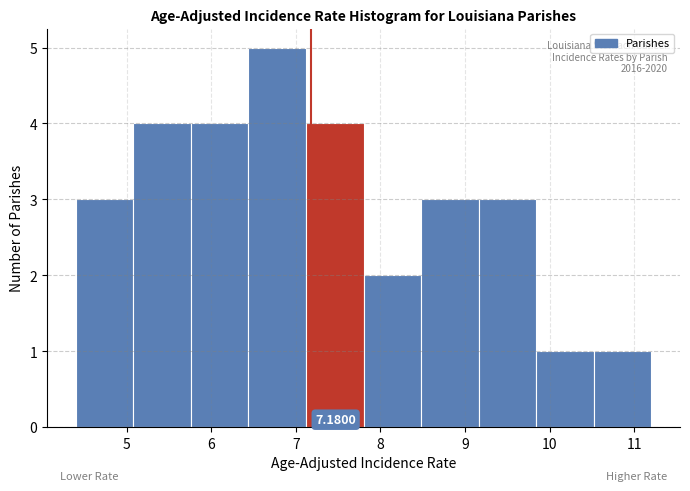

Over which range of the x-axis is the bar tallest?

6.44 to 7.12